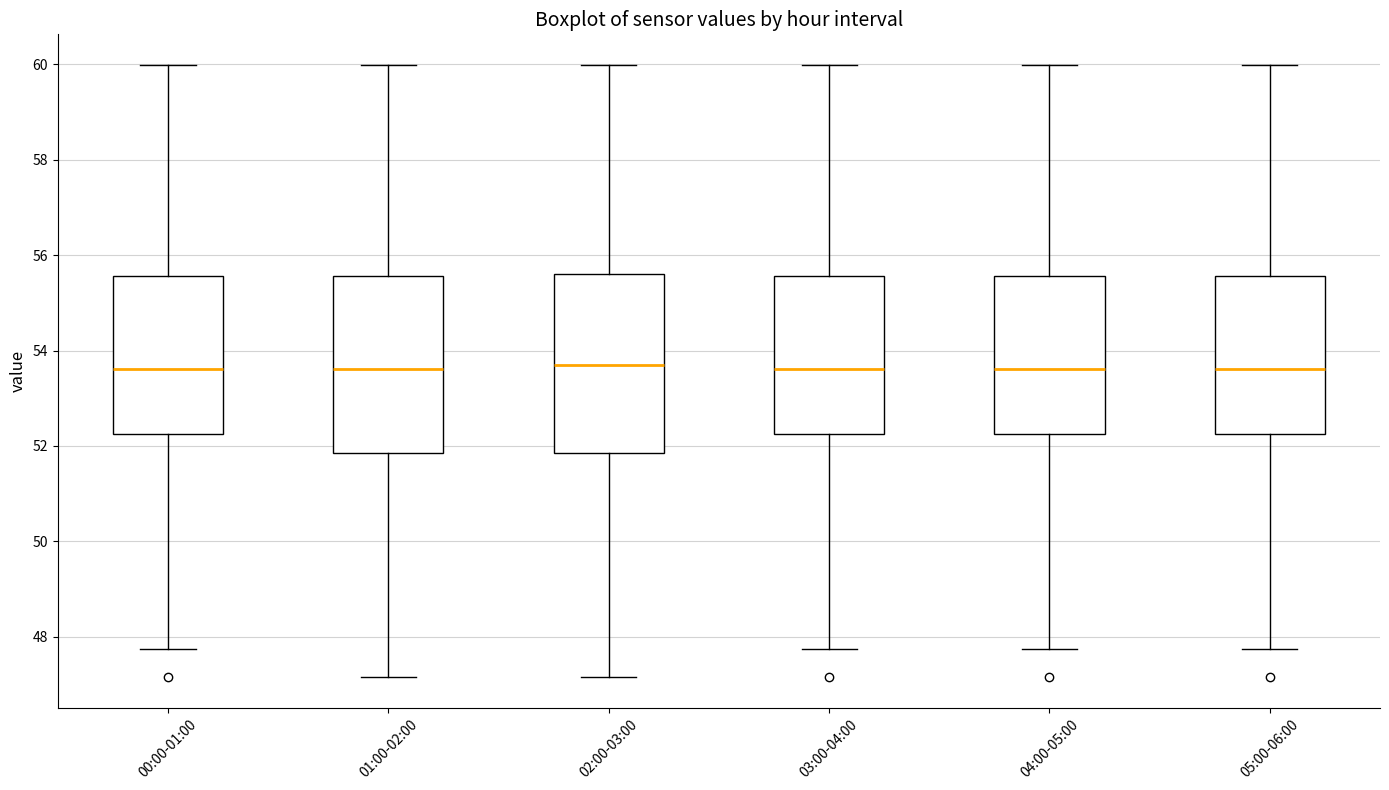

Reading left to right, transcribe this box plot: for each box, give where its median line is, the range the box spans, and where its two whiskers end, as read against the y-axis. The values are not printed on the chart, so give them approximately, as read against the axis.

00:00-01:00: median 53.6, box 52.2 to 55.6, whiskers 47.8 to 60.0
01:00-02:00: median 53.6, box 51.8 to 55.6, whiskers 47.2 to 60.0
02:00-03:00: median 53.6, box 51.8 to 55.6, whiskers 47.2 to 60.0
03:00-04:00: median 53.6, box 52.2 to 55.6, whiskers 47.8 to 60.0
04:00-05:00: median 53.6, box 52.2 to 55.6, whiskers 47.8 to 60.0
05:00-06:00: median 53.6, box 52.2 to 55.6, whiskers 47.8 to 60.0